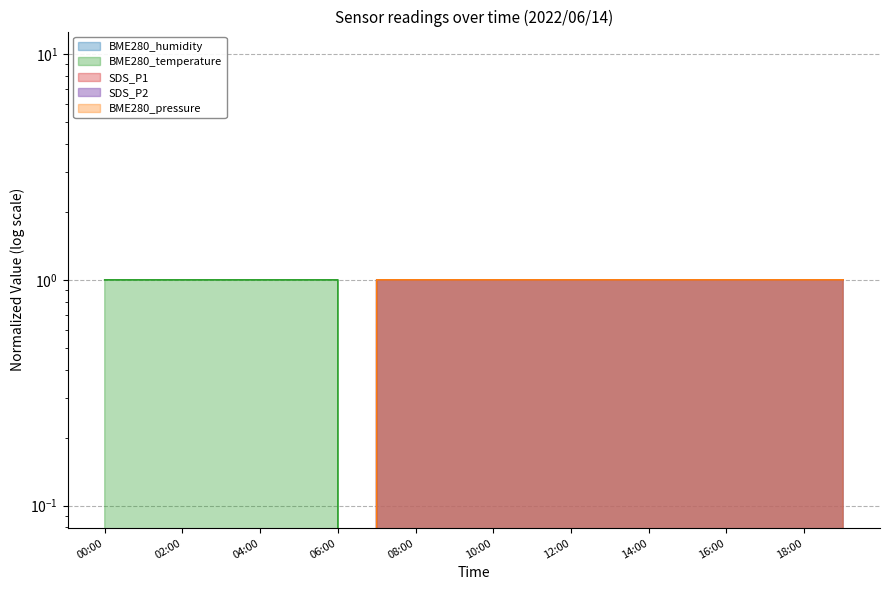

At 06:00, list the series in order from smallest to largest.

BME280_humidity, SDS_P1, SDS_P2, BME280_pressure, BME280_temperature